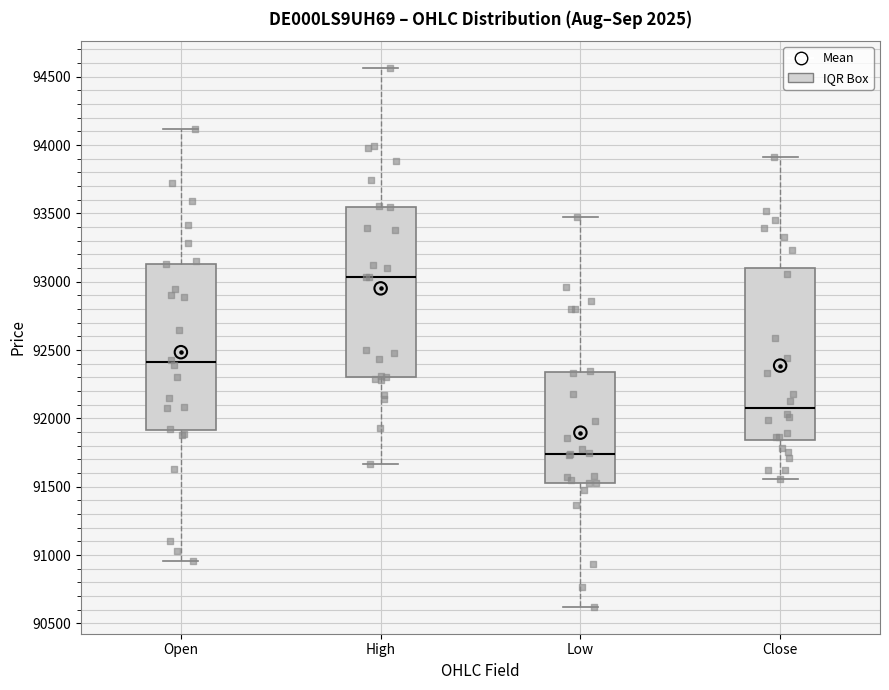

Reading left to right, transcribe this box plot: for each box, give where its median line is, the range the box spans, and where its two whiskers end, as read against the y-axis. The values are not printed on the chart, so give them approximately, as read against the axis.

Open: median 92400, box 91900 to 93150, whiskers 90950 to 94100
High: median 93050, box 92300 to 93550, whiskers 91650 to 94550
Low: median 91750, box 91550 to 92350, whiskers 90600 to 93450
Close: median 92100, box 91850 to 93100, whiskers 91550 to 93900